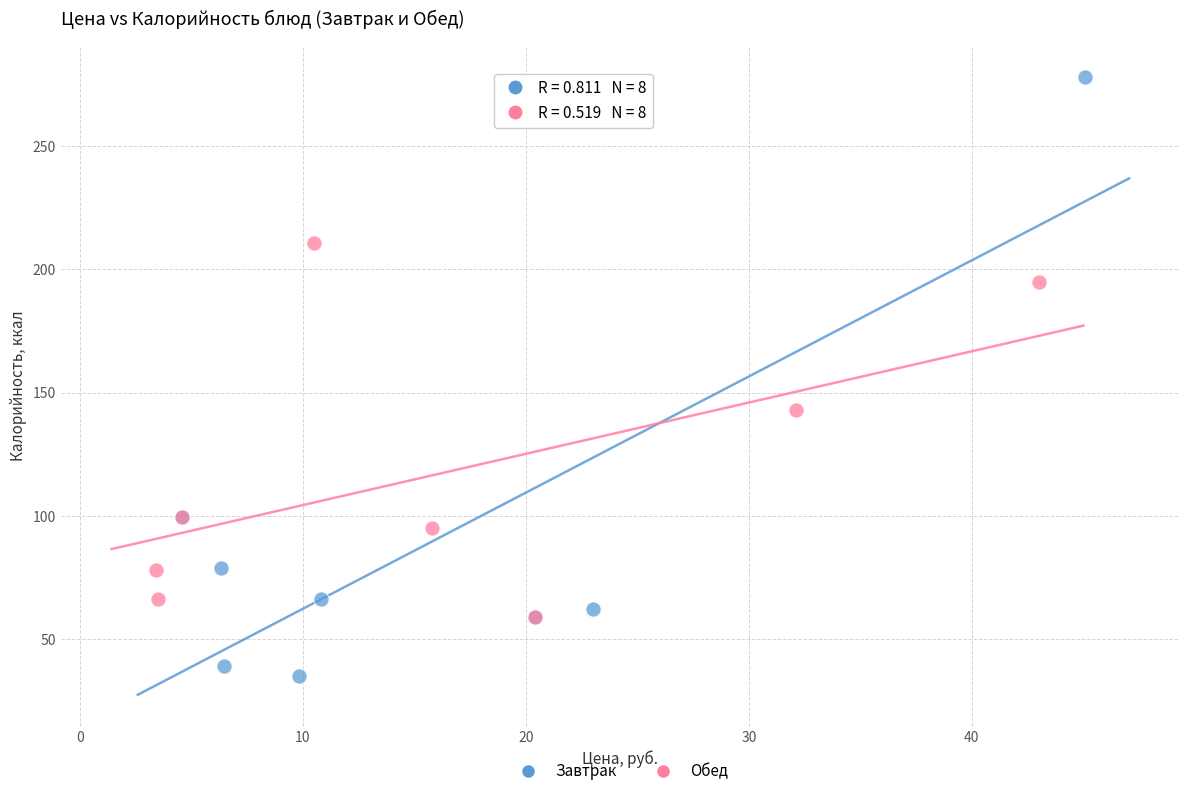

Which series reaches the minimum Y coordinate?

Завтрак